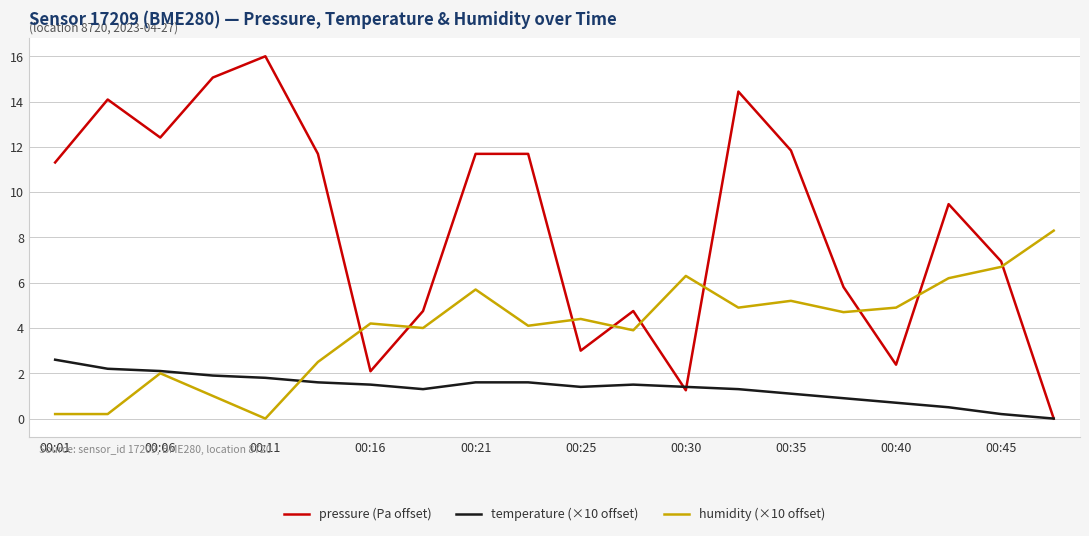

Which series has the widest spread of values?

pressure (Pa offset)